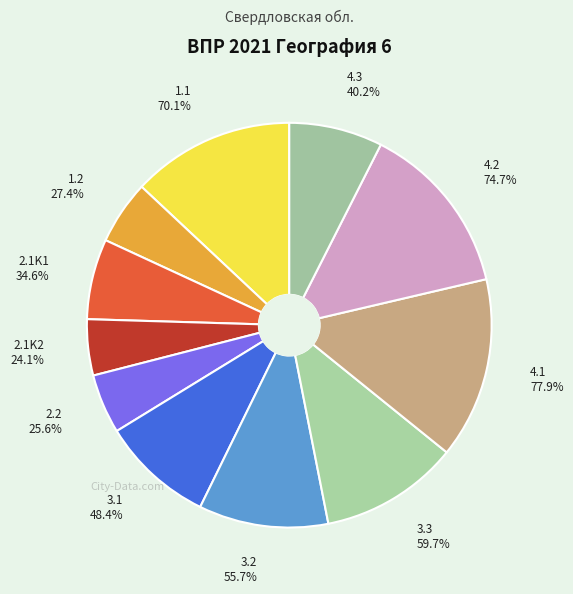

To the nearest percent, what is the combined percentage of 4.1 and 3.2?

25%